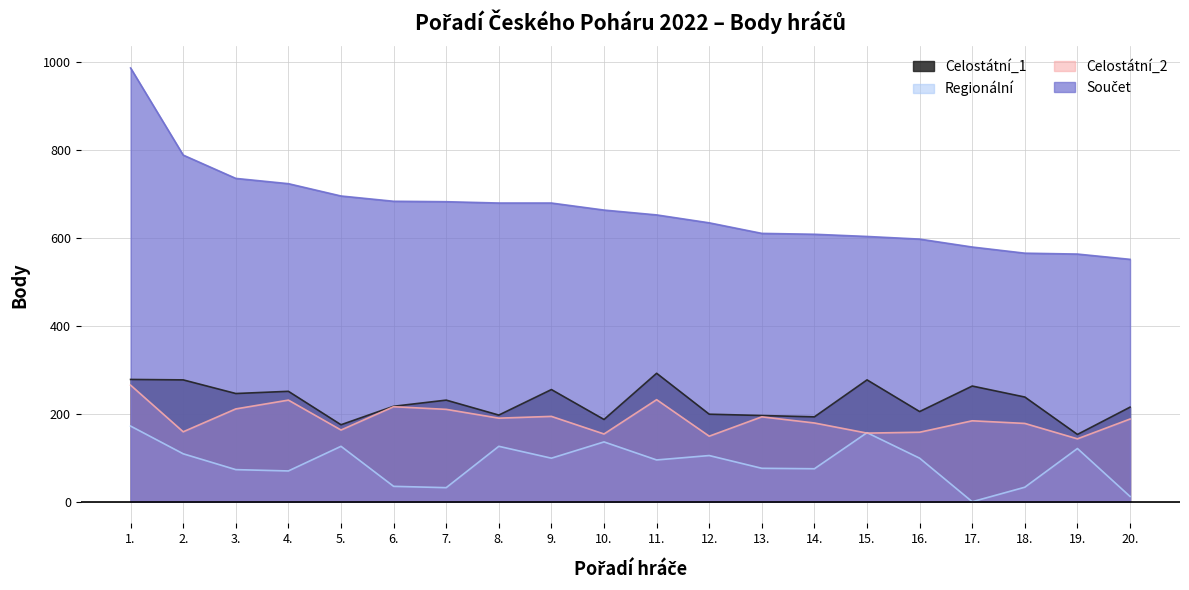

At which label does Regionální reach its peak?

1.